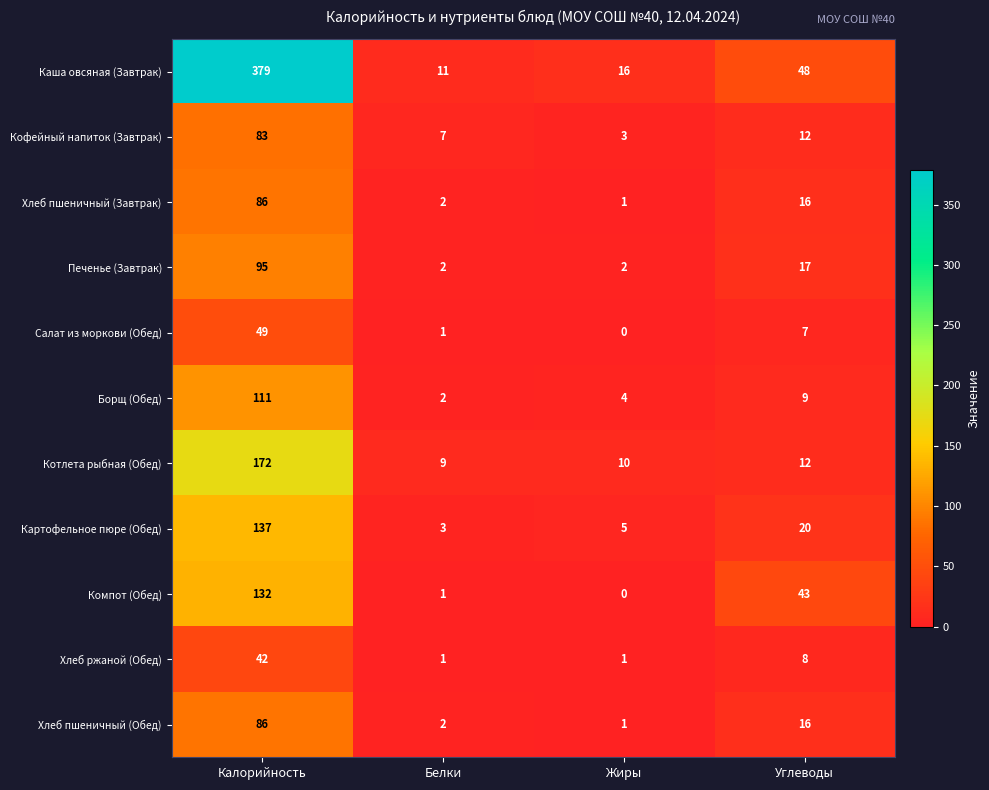

Where is Печенье (Завтрак) nearest to the value 48?

Углеводы